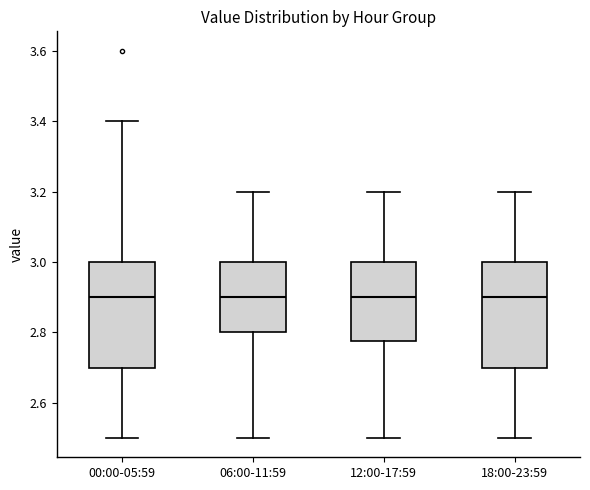

Where does the median line of the box for 12:00-17:59 sit on the y-axis? The values are not printed on the chart, so give them approximately, as read against the axis.

2.90